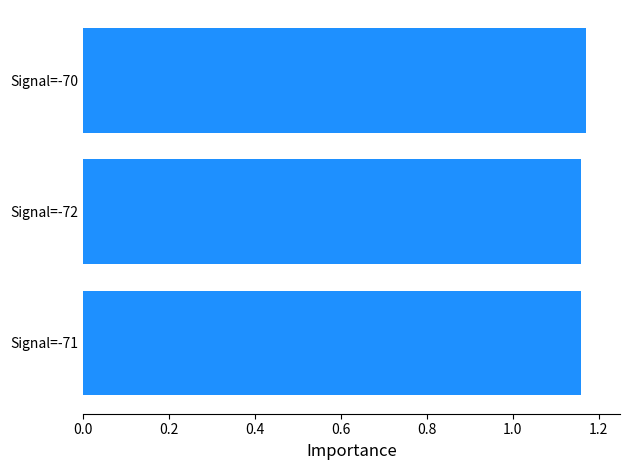

How many values are between 1 and 2?

3